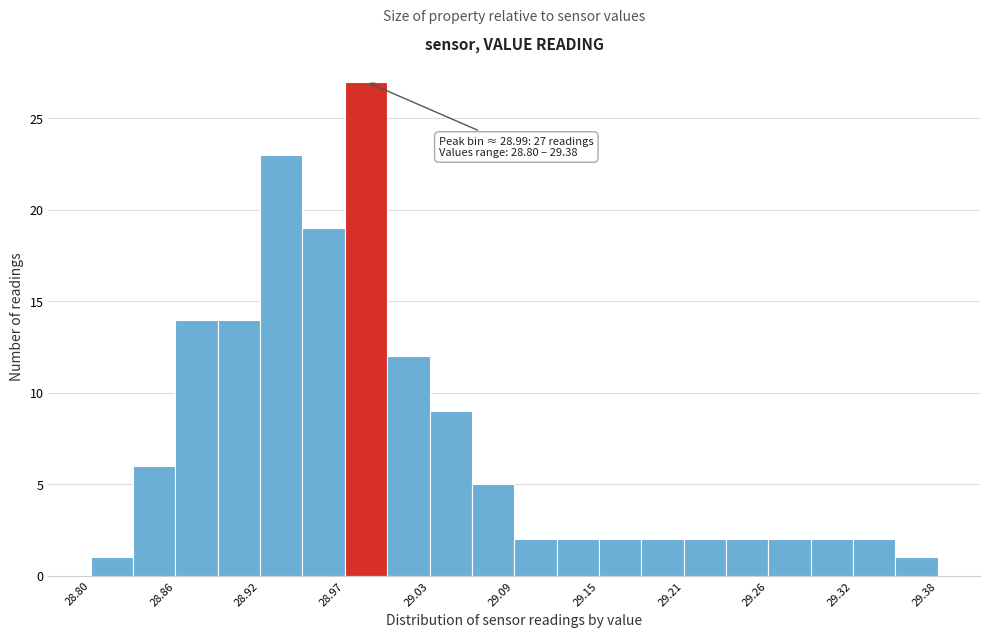

Read against the x-axis, roughly where is the centre of the tallest bar?

28.99